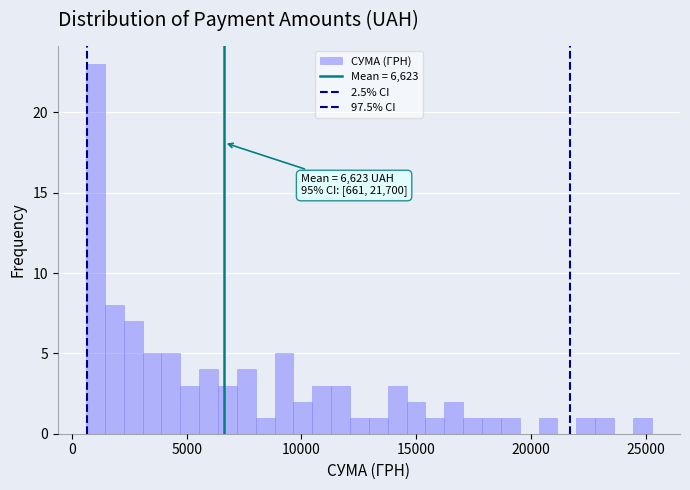

Read against the x-axis, roughly where is the centre of the tallest bar?

1000